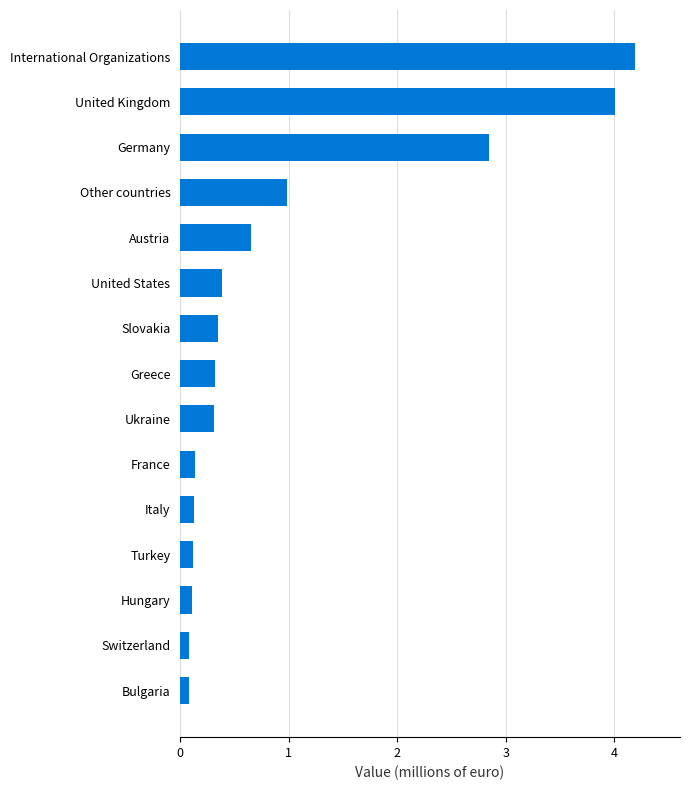

True or false: the data shows 4.8 at Germany.

False